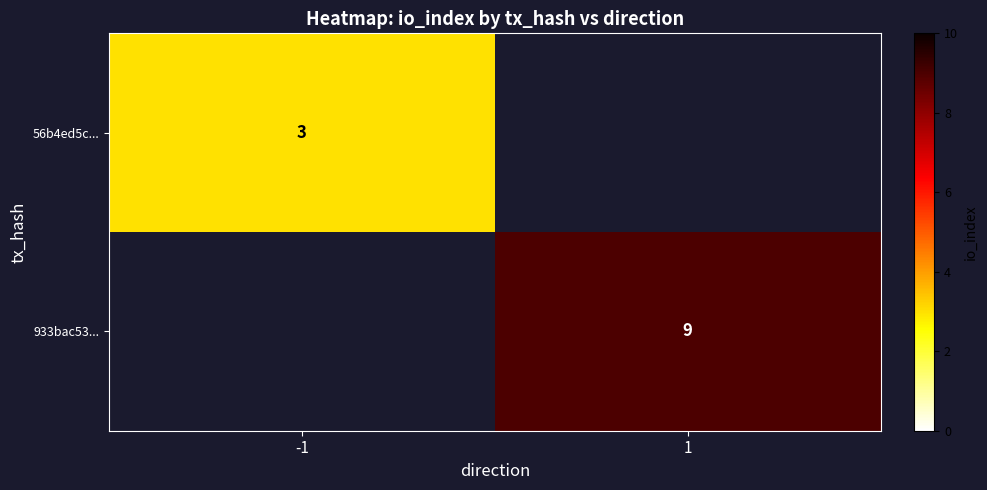

Is it true that 56b4ed5c... equals 1 at -1?

False